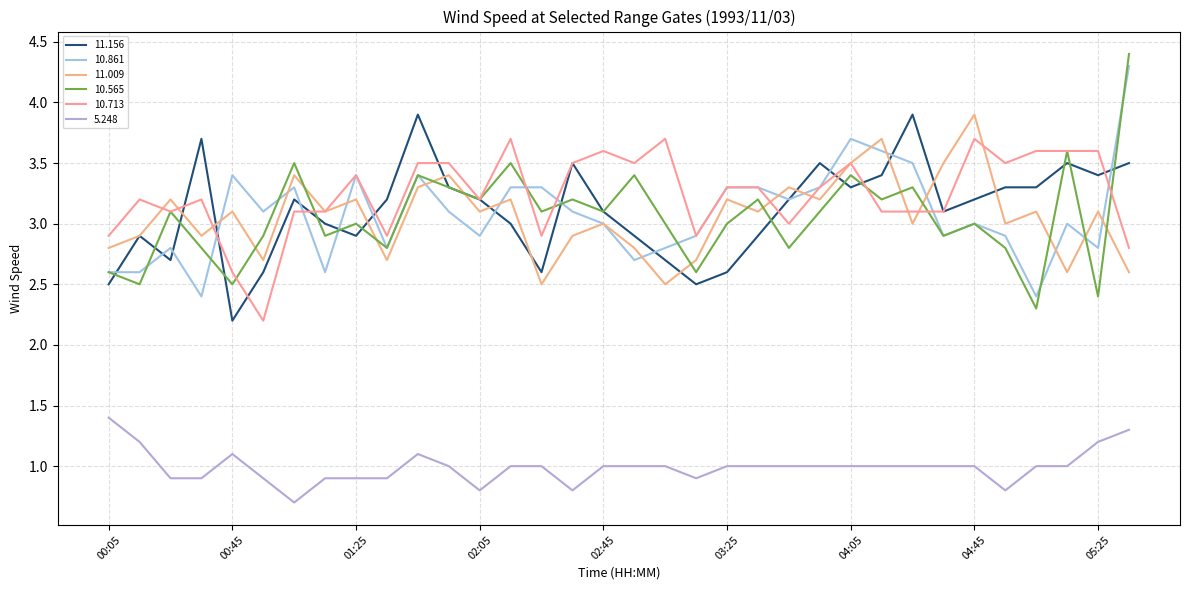

How many times do 10.565 and 11.009 cross each other?

13